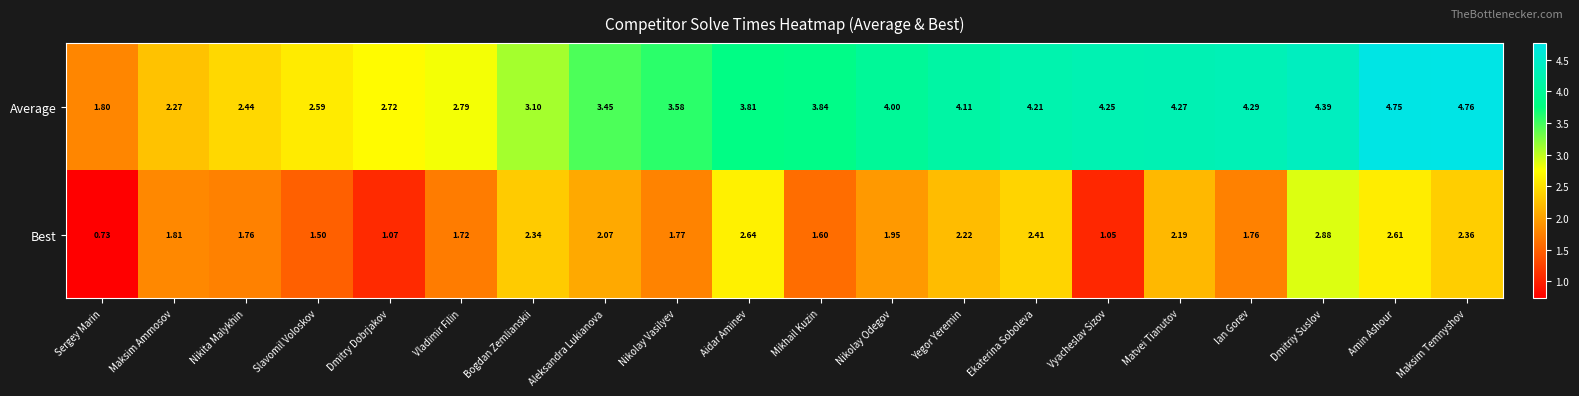

At which label does Average reach its minimum?

Sergey Marin